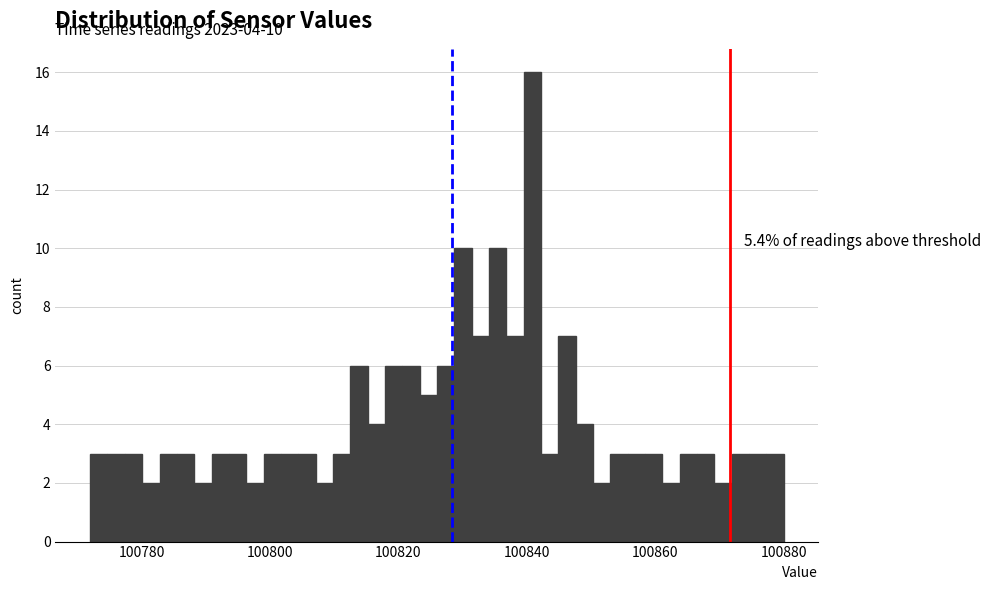

Read against the x-axis, roughly where is the centre of the tallest bar?

100840